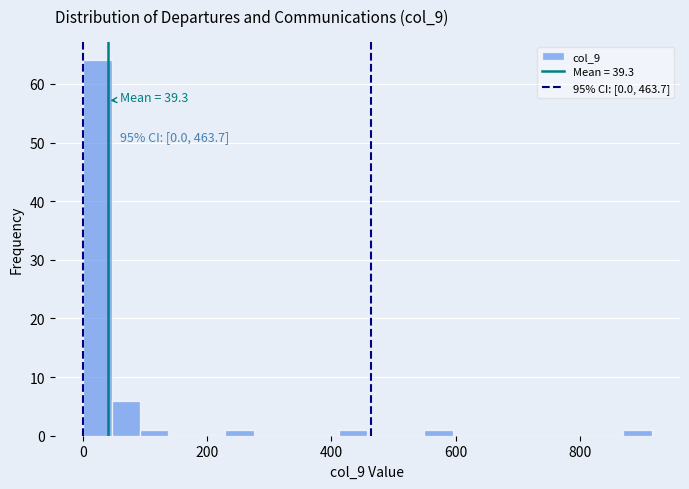

Read against the x-axis, roughly where is the centre of the tallest bar?

20